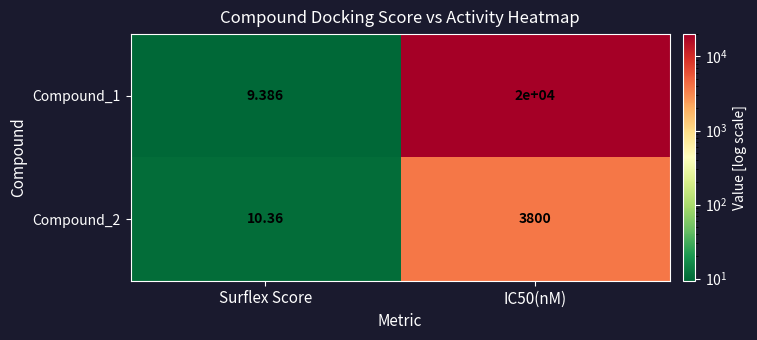

Which label corresponds to the largest value in the chart?

IC50(nM)